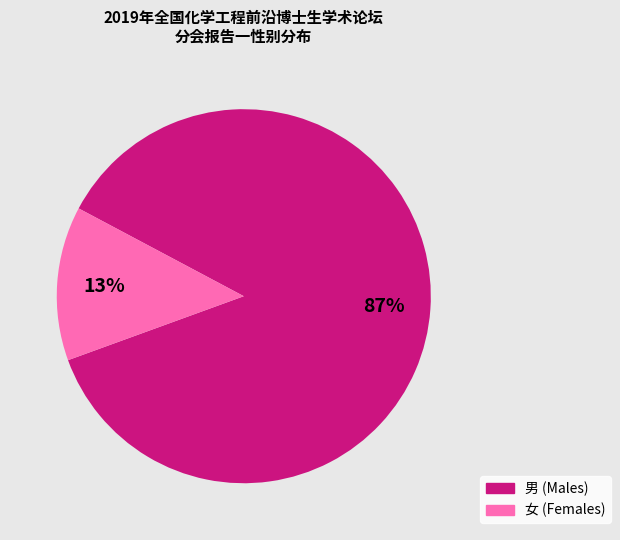

Rank the categories by value from lowest to highest.

女, 男